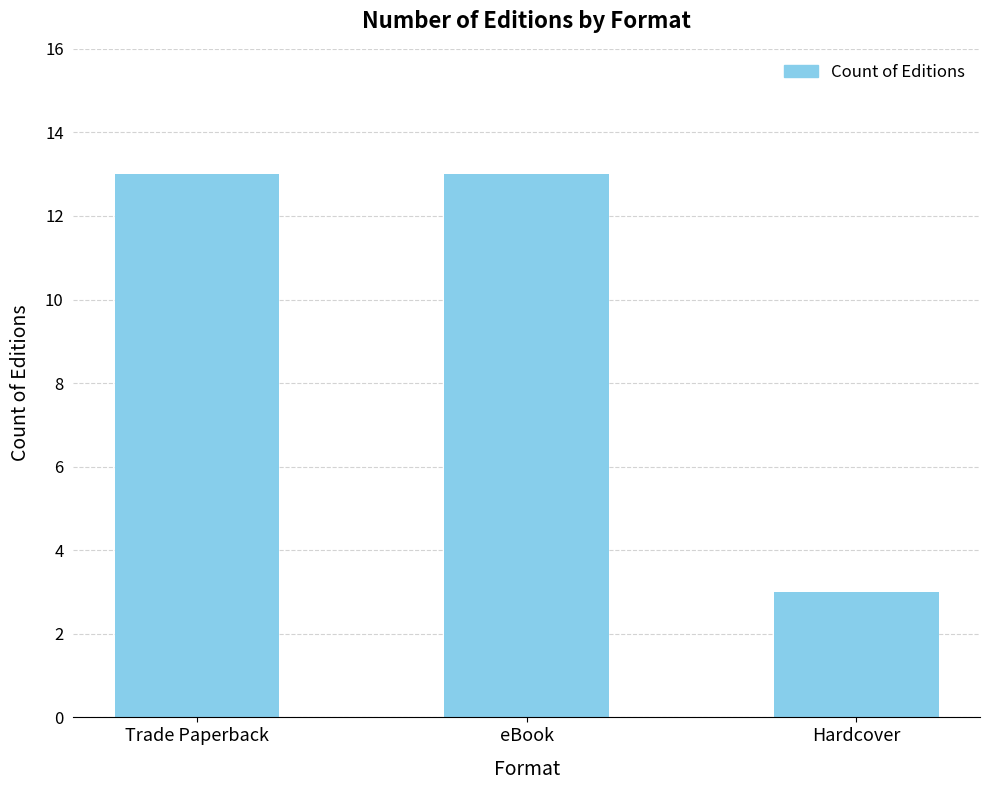

Reading left to right, transcribe all the data shown in this chart.

Trade Paperback=13	eBook=13	Hardcover=3